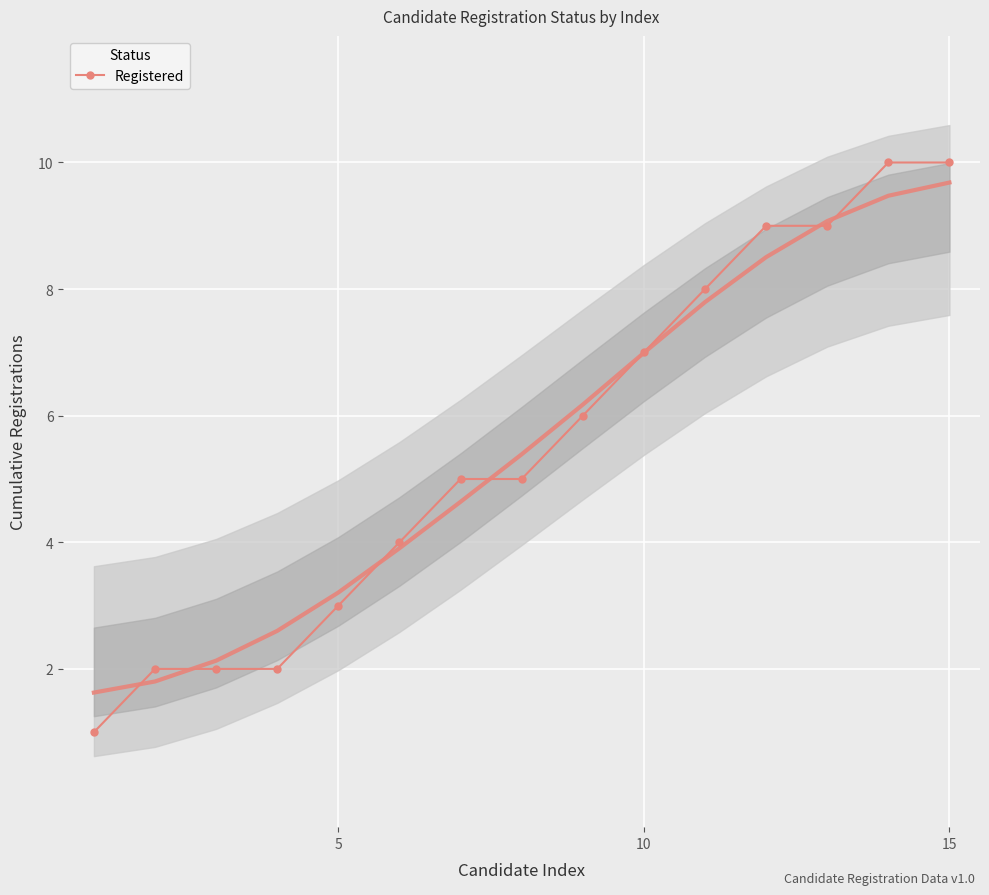

Is it true that Registered equals 5 at 10?

False